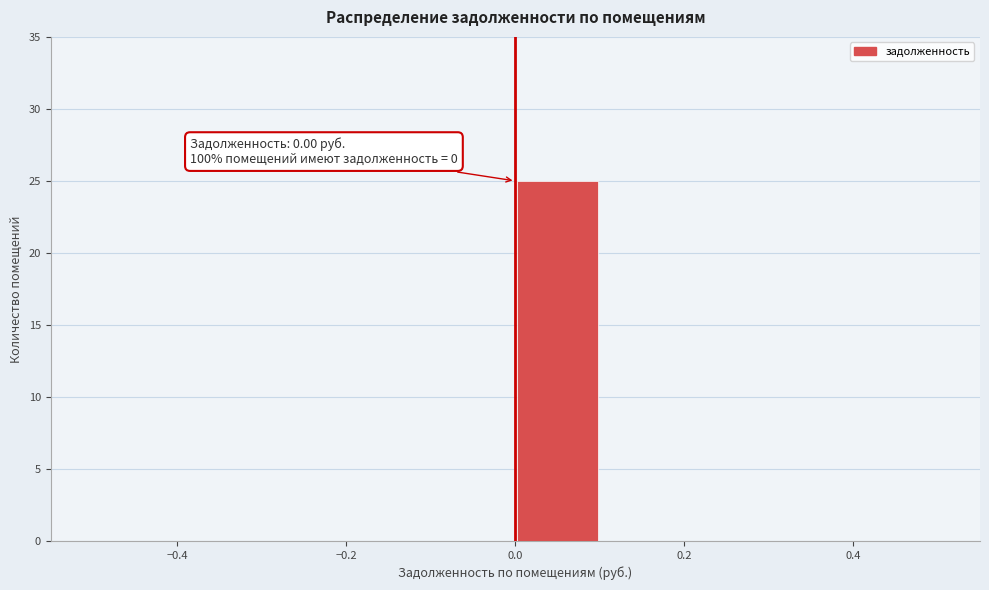

Which range on the x-axis has the tallest bar?

0.0 to 0.1